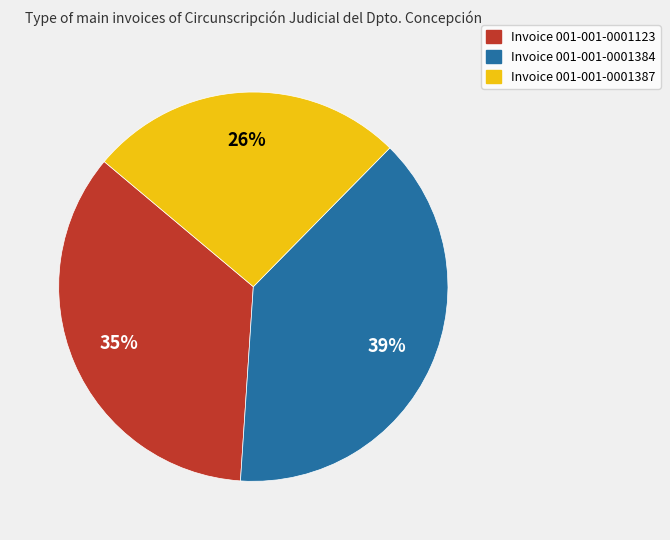

Combined, do Invoice 001-001-0001387 and Invoice 001-001-0001384 account for over 50%?

Yes